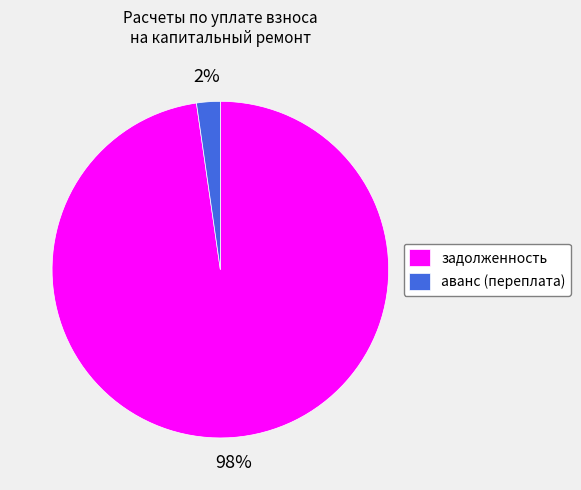

Is there a majority slice in this chart?

Yes